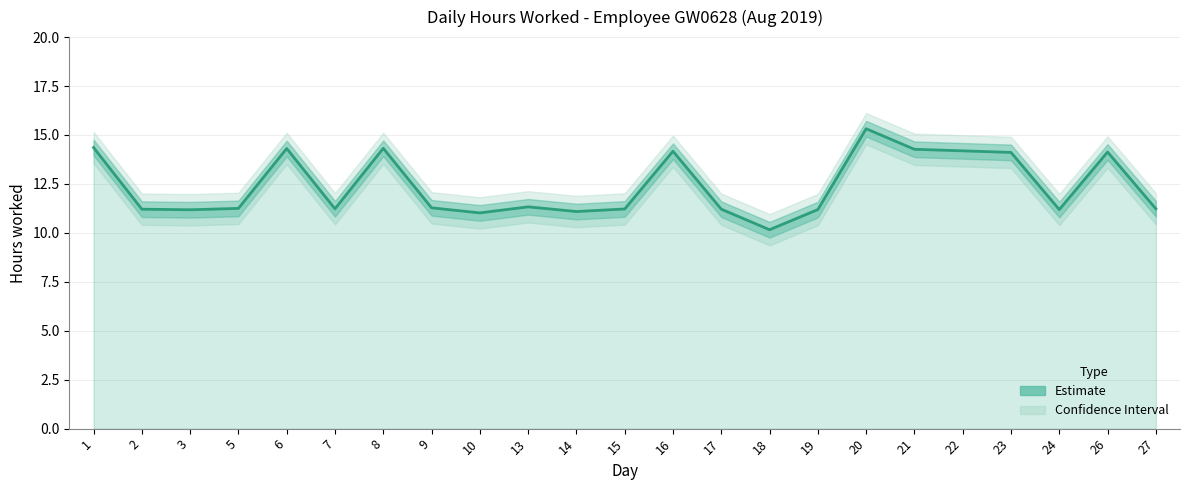

Reading left to right, list all the values displayed in this chart.

14.4	11.2	11.2	11.2	14.3	11.2	14.3	11.3	11.0	11.3	11.1	11.2	14.2	11.2	10.2	11.2	15.3	14.3	14.2	14.1	11.2	14.1	11.2